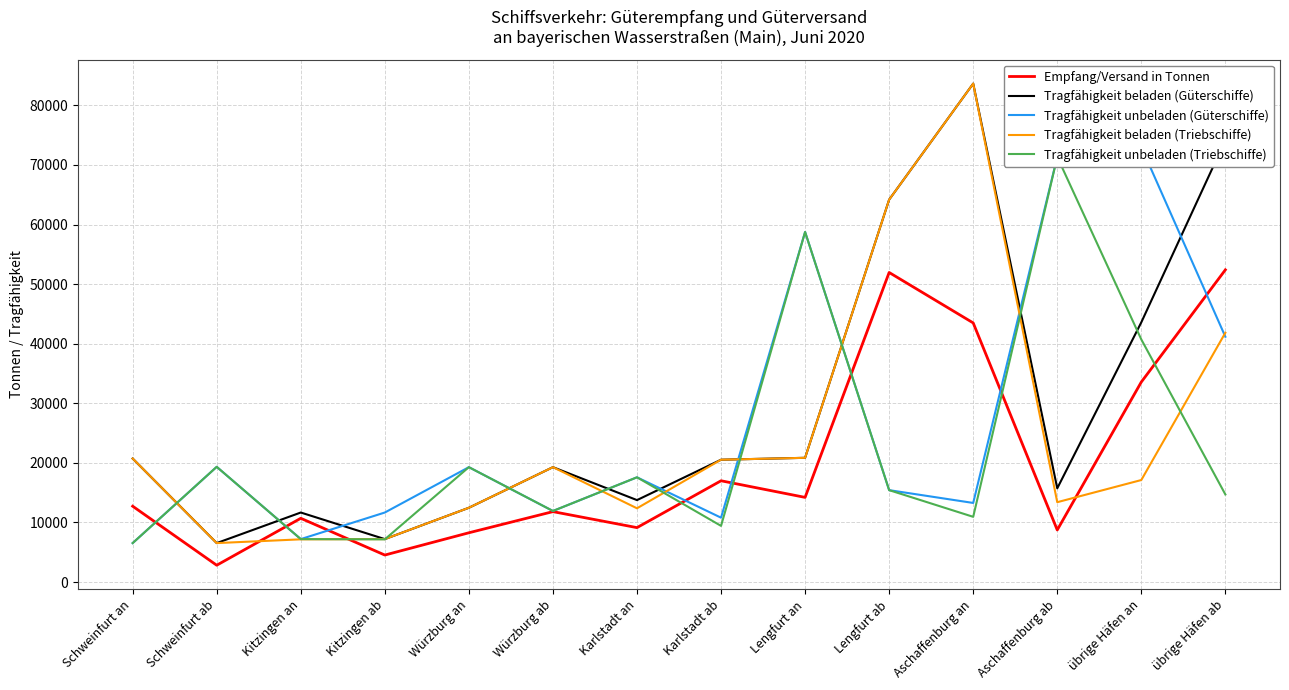

Where is the first local maximum for Tragfähigkeit unbeladen (Triebschiffe)?

Schweinfurt ab